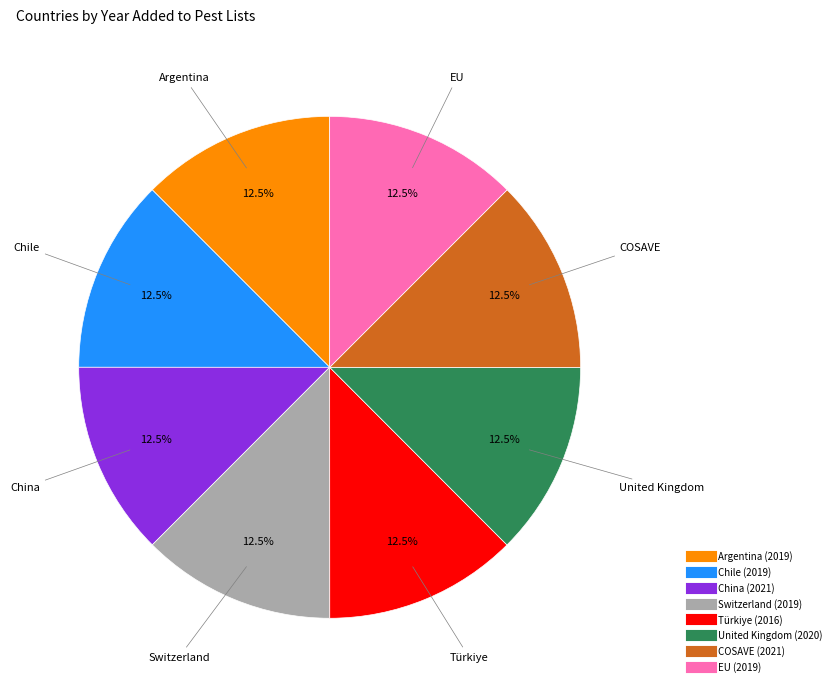

Approximately how many times larger is the value at COSAVE compared to EU?

1.0